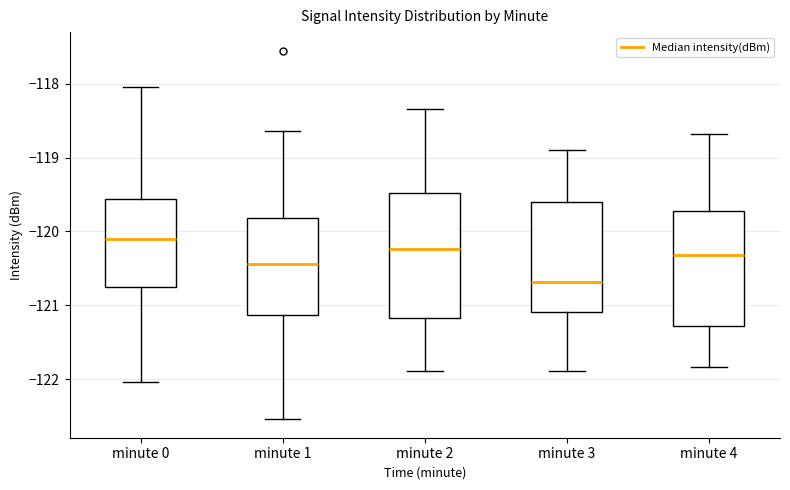

Which box is the tallest, from its lower edge to its upper edge?

minute 2